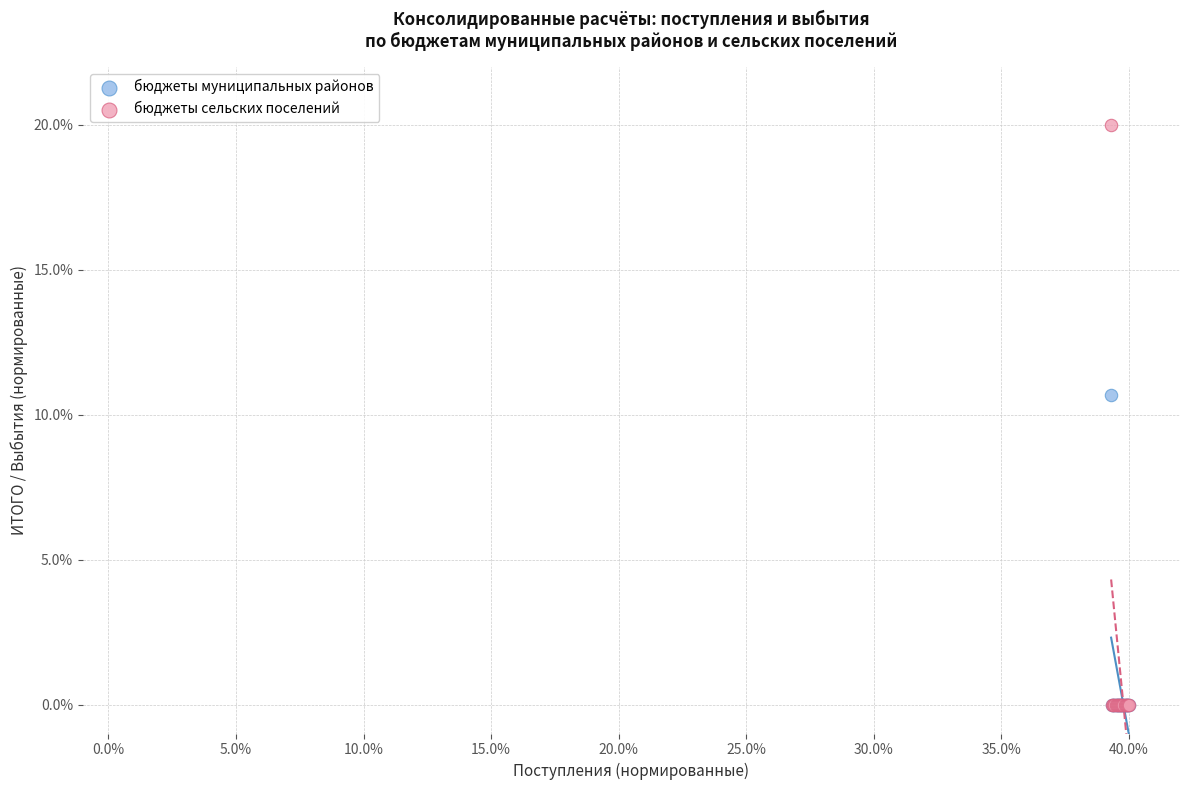

Across all series, what Y value is closest to 10?

10.7